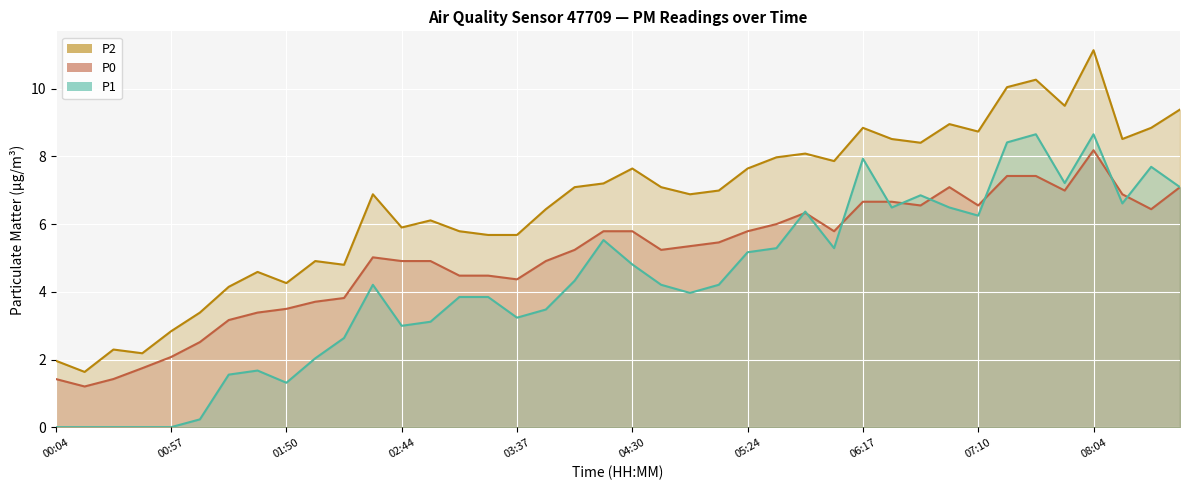

Reading left to right, what are all the values shown in this chart?

P1: 0.0	0.0	0.0	0.0	0.0	0.2	1.6	1.7	1.3	2.0	2.6	4.2	3.0	3.1	3.9	3.9	3.2	3.5	4.3	5.5	4.8	4.2	4.0	4.2	5.2	5.3	6.4	5.3	7.9	6.5	6.8	6.5	6.2	8.4	8.7	7.2	8.7	6.6	7.7	7.1
P2: 2.0	1.6	2.3	2.2	2.8	3.4	4.2	4.6	4.3	4.9	4.8	6.9	5.9	6.1	5.8	5.7	5.7	6.4	7.1	7.2	7.6	7.1	6.9	7.0	7.6	8.0	8.1	7.9	8.8	8.5	8.4	8.9	8.7	10.0	10.3	9.5	11.1	8.5	8.8	9.4
P0: 1.4	1.2	1.4	1.8	2.1	2.5	3.2	3.4	3.5	3.7	3.8	5.0	4.9	4.9	4.5	4.5	4.4	4.9	5.2	5.8	5.8	5.2	5.3	5.5	5.8	6.0	6.3	5.8	6.7	6.7	6.5	7.1	6.5	7.4	7.4	7.0	8.2	6.9	6.4	7.1